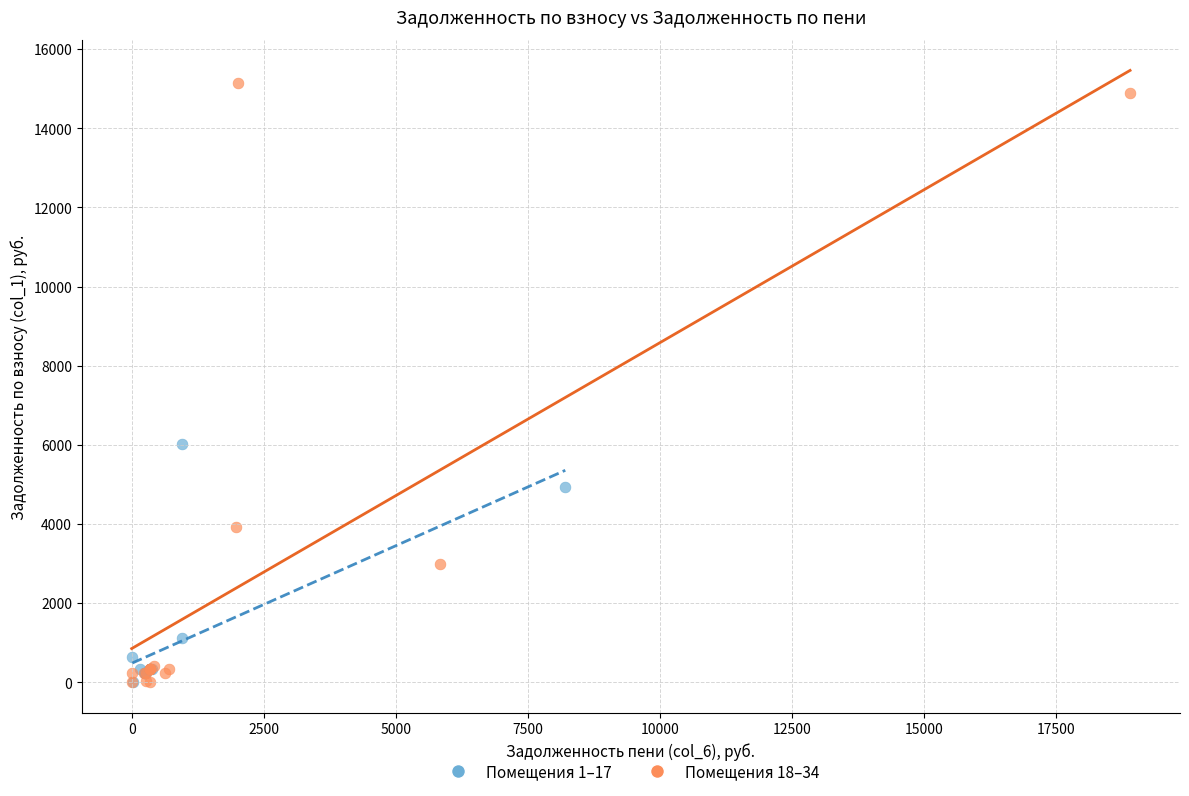

Which series has the widest spread of Y values?

Помещения 18–34